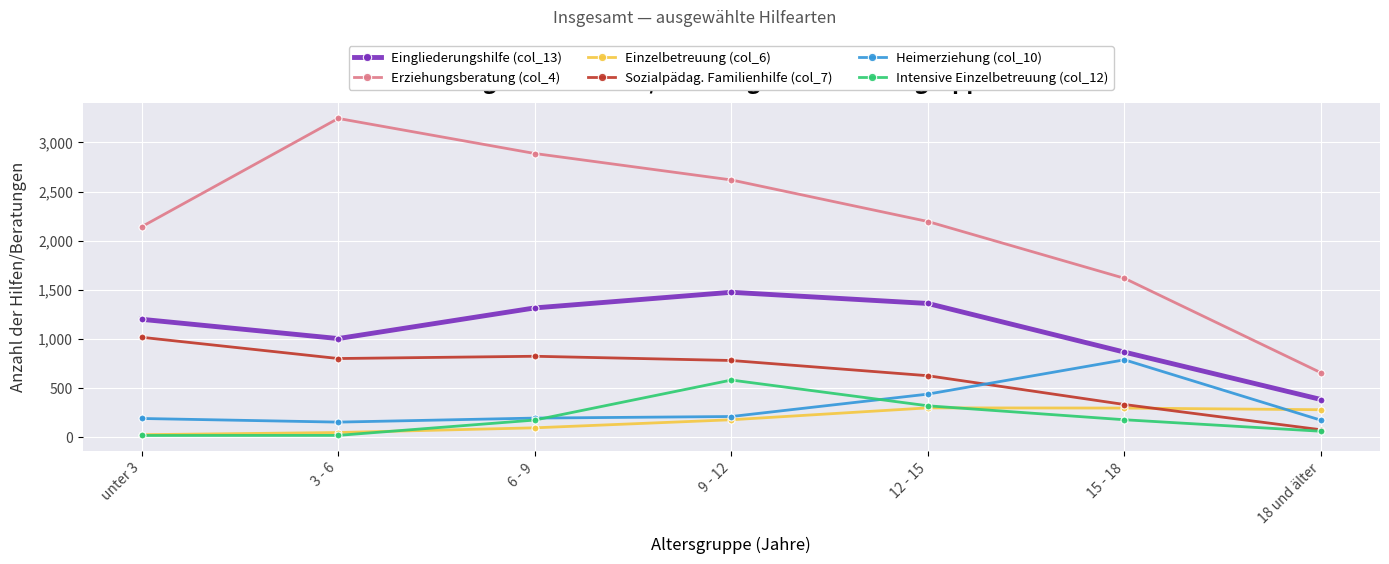

True or false: Erziehungsberatung (col_4) and Heimerziehung (col_10) intersect in this chart.

False